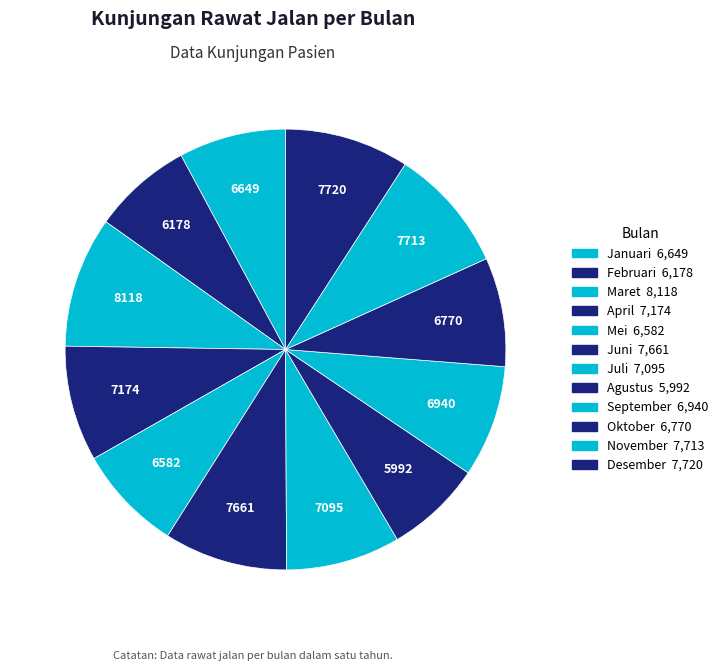

To the nearest percent, what is the difference between the Juni and Agustus slice percentages?

2%